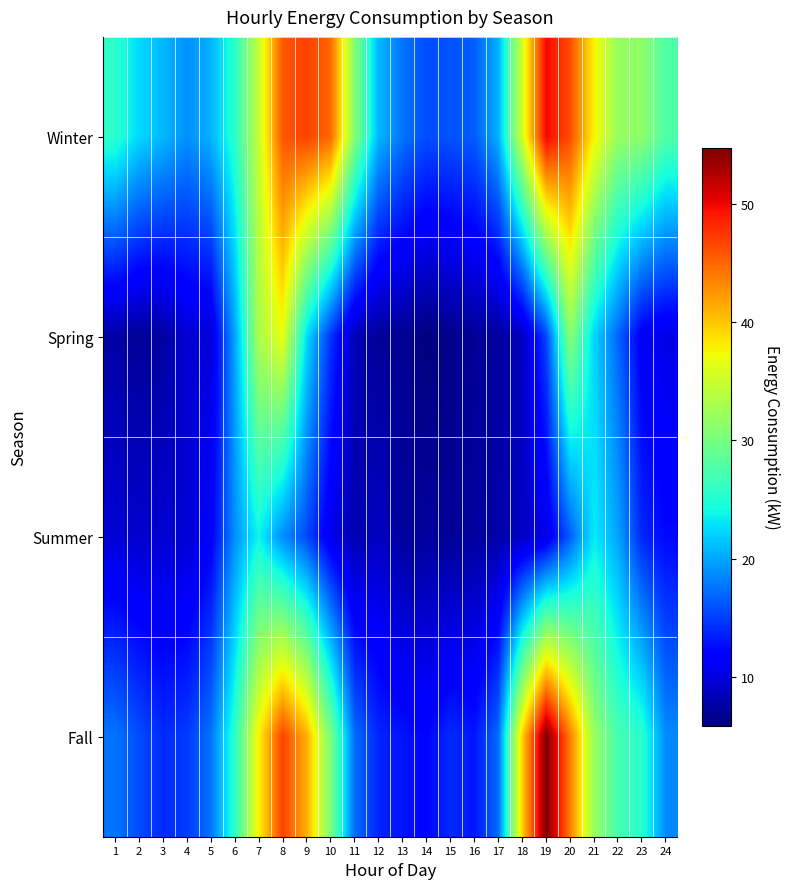

Rank the series at 22 from highest to lowest value.

Winter, Fall, Summer, Spring